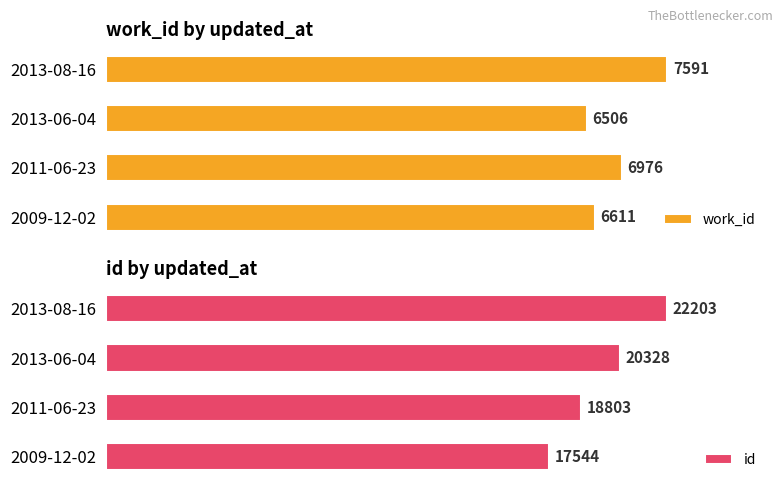

What is the highest value of the id series?

22203